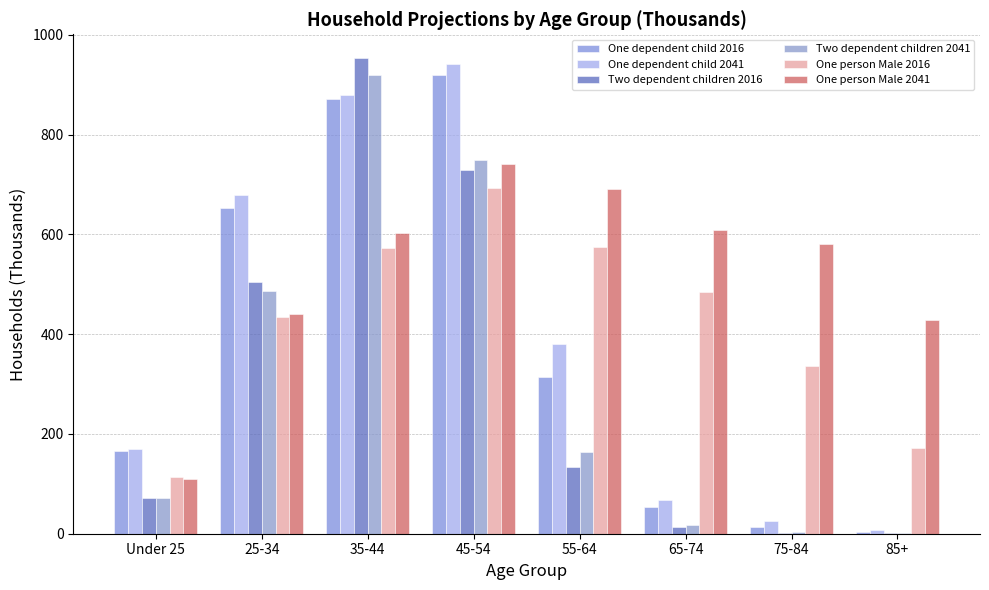

What position from the right is 35-44?

6